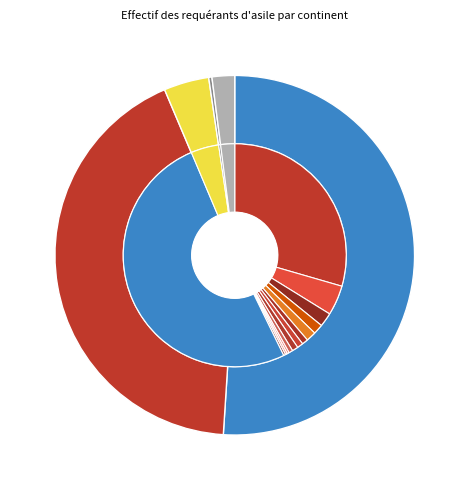

Rank the categories by value from lowest to highest.

Amérique, Provenance inconnu, Europe, Afrique, Asie